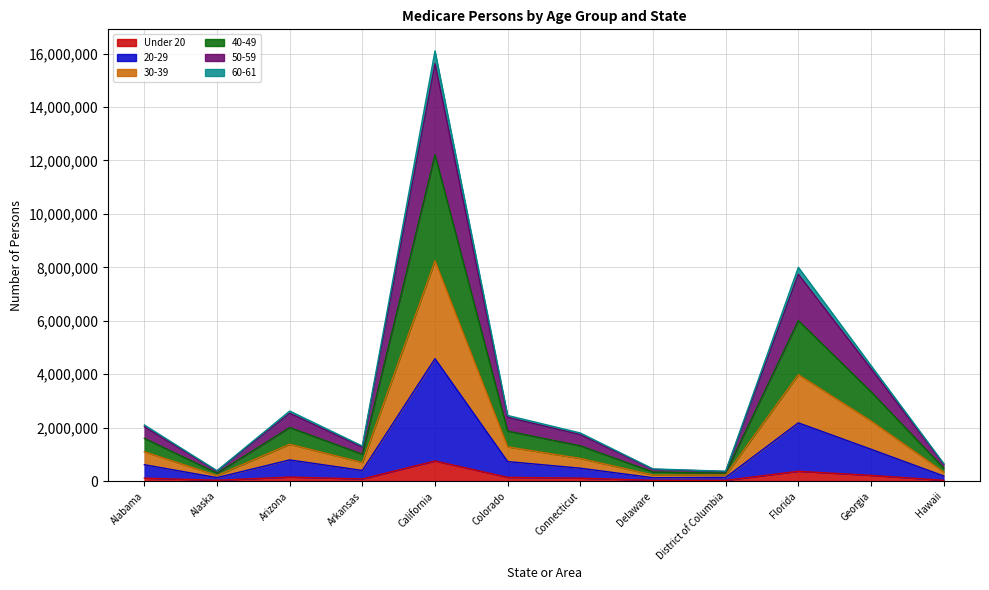

What is the sum of all Under 20 values?

2035408